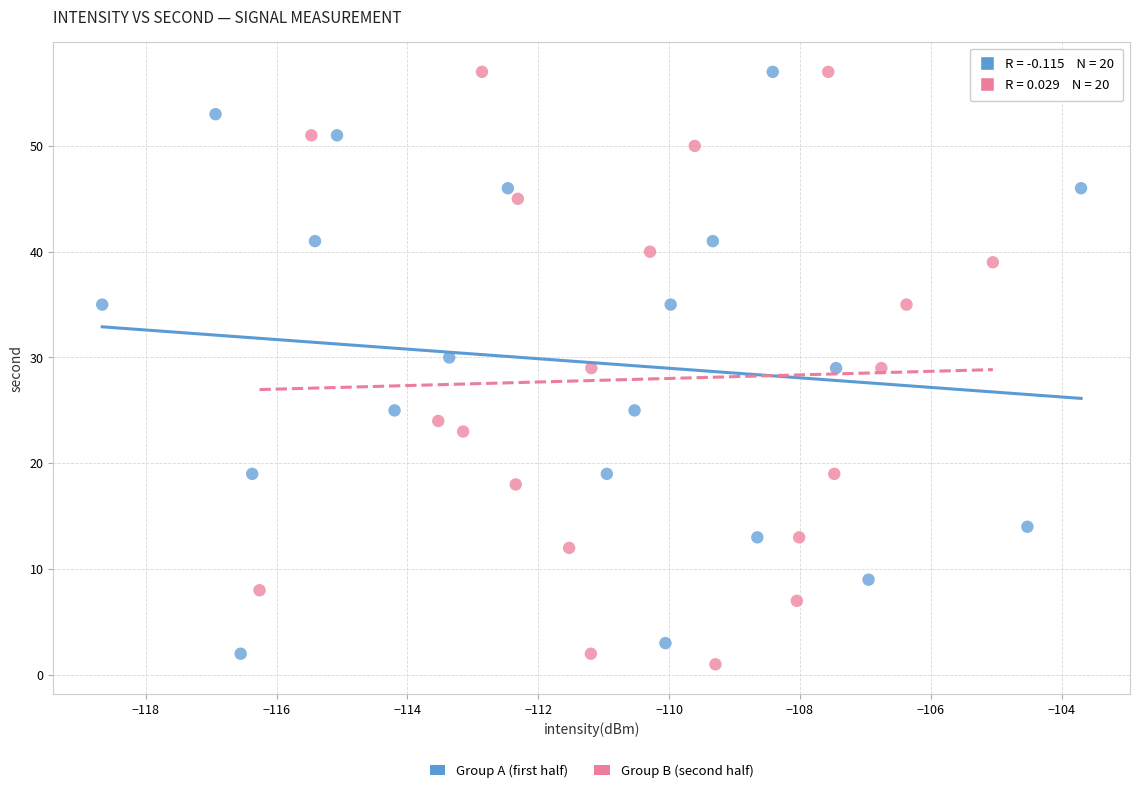

What are all the series names shown in the legend?

Group A (first half), Group B (second half)